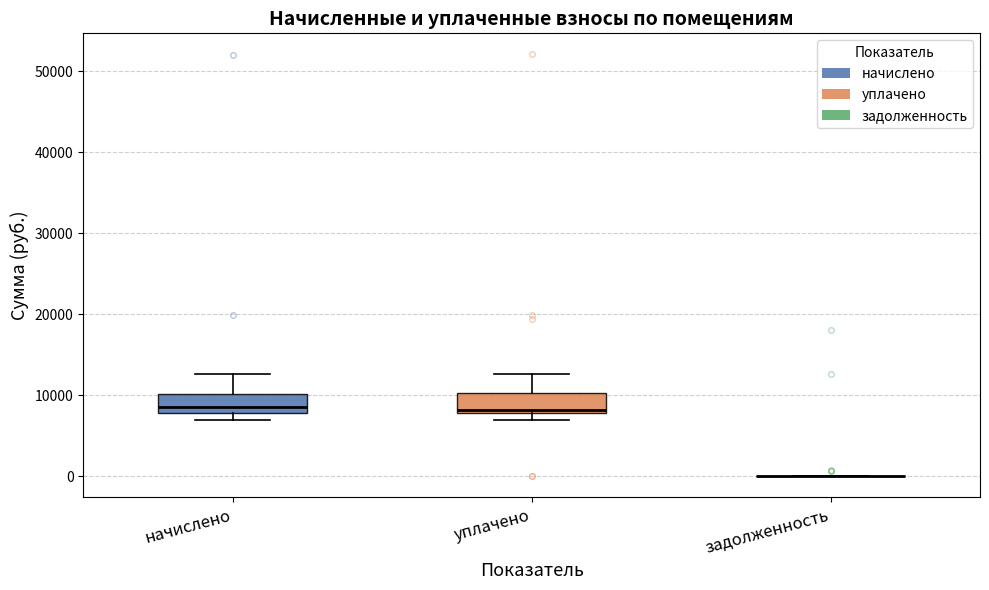

Reading left to right, transcribe this box plot: for each box, give where its median line is, the range the box spans, and where its two whiskers end, as read against the y-axis. The values are not printed on the chart, so give them approximately, as read against the axis.

начислено: median 9000, box 8000 to 10000, whiskers 7000 to 13000
уплачено: median 8000 (just above the box's lower edge), box 8000 to 10000, whiskers 7000 to 13000
задолженность: box collapsed to a line at 0, whiskers 0 to 0